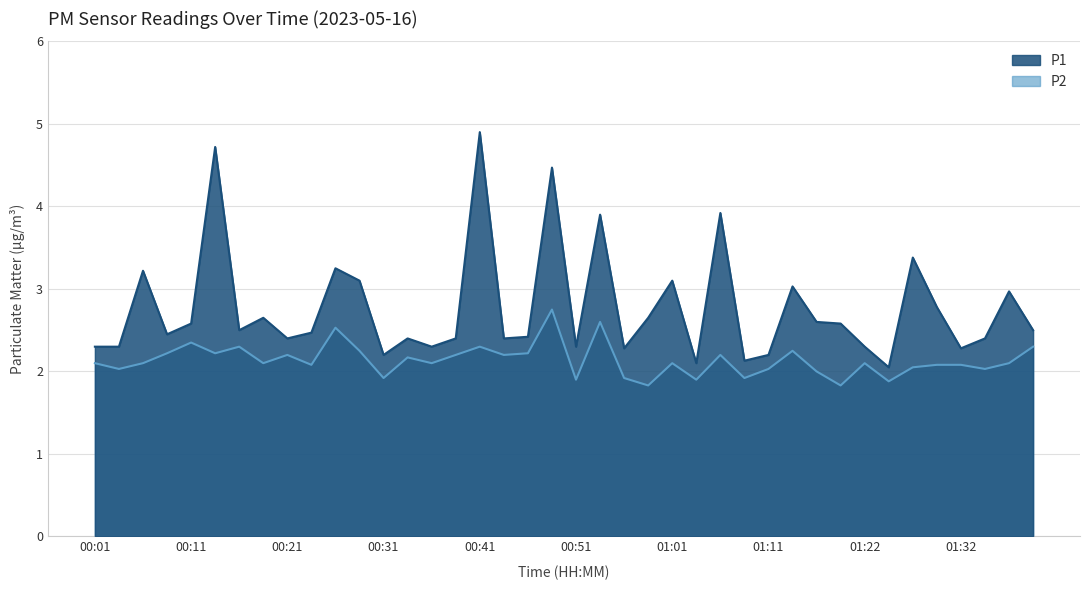

Which series changed the most between 00:04 and 01:14?

P1